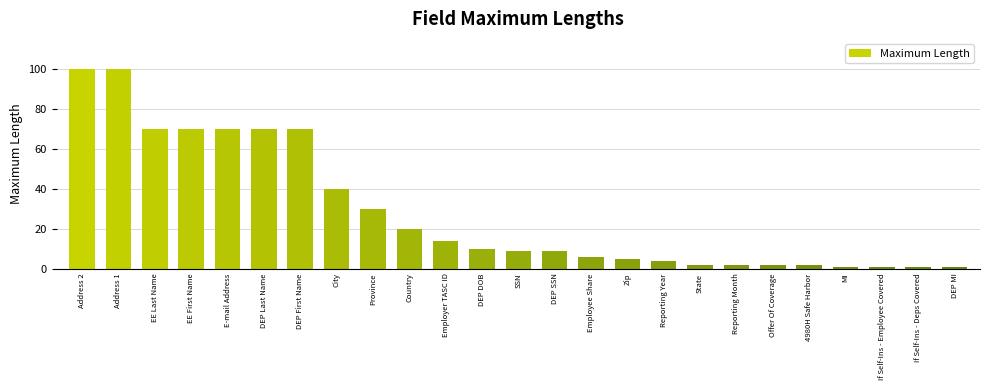

How many categories are shown in the chart?

25